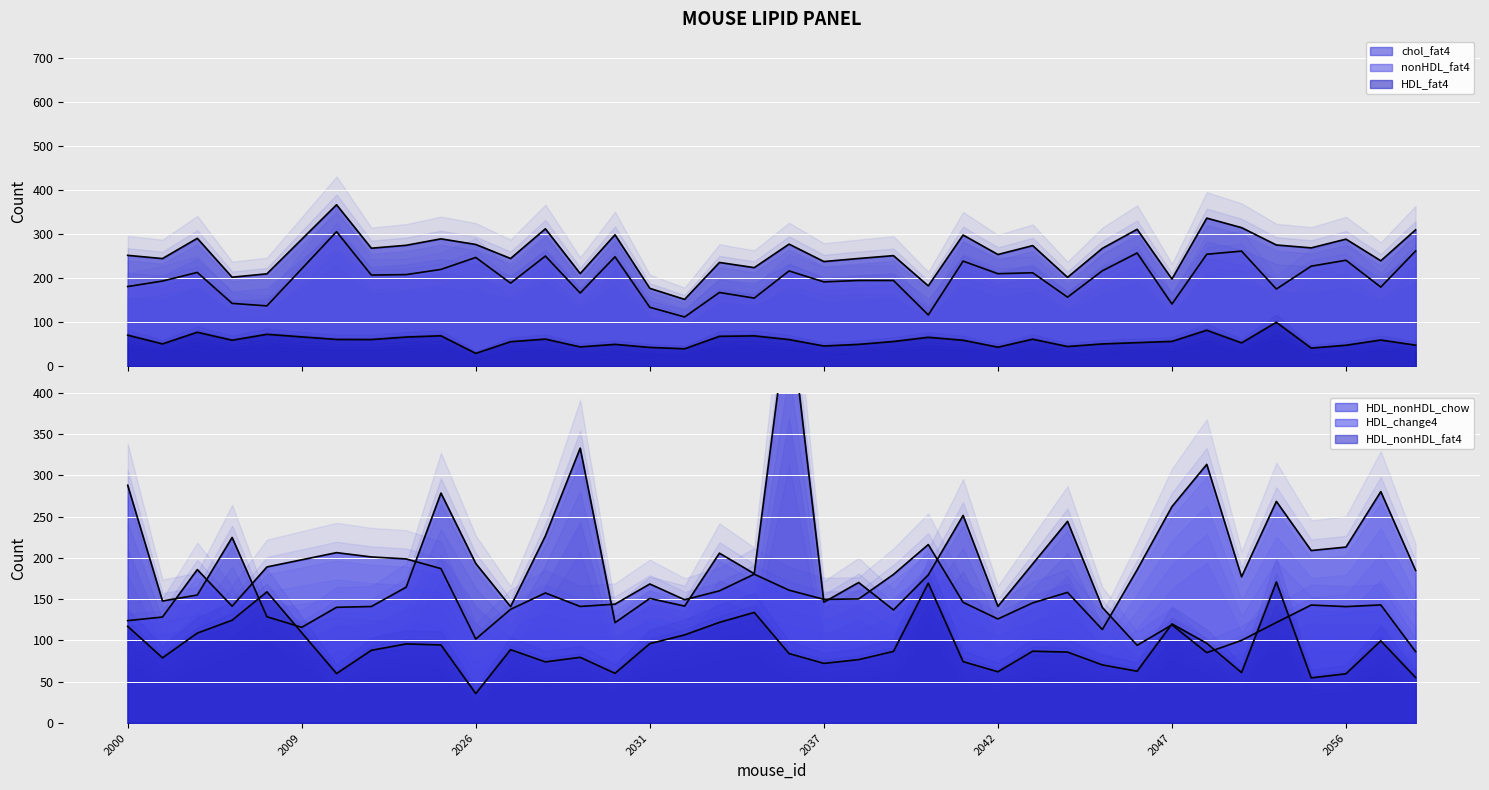

How many lines are shown in the chart?

6